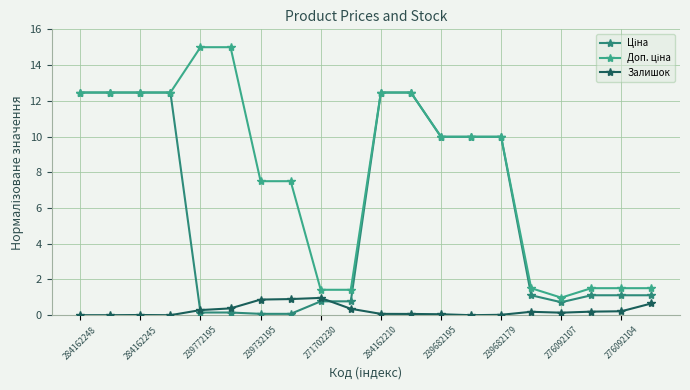

Count the number of data series in this chart.

3